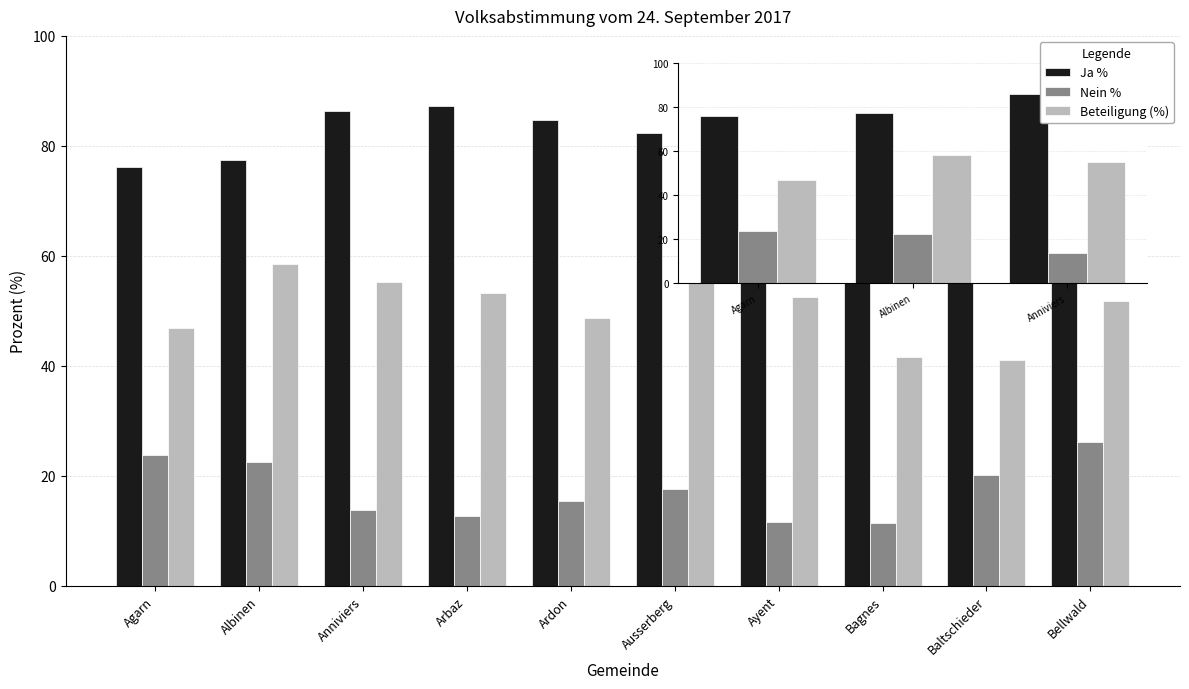

Which series has the largest range (max minus min)?

Beteiligung (%)